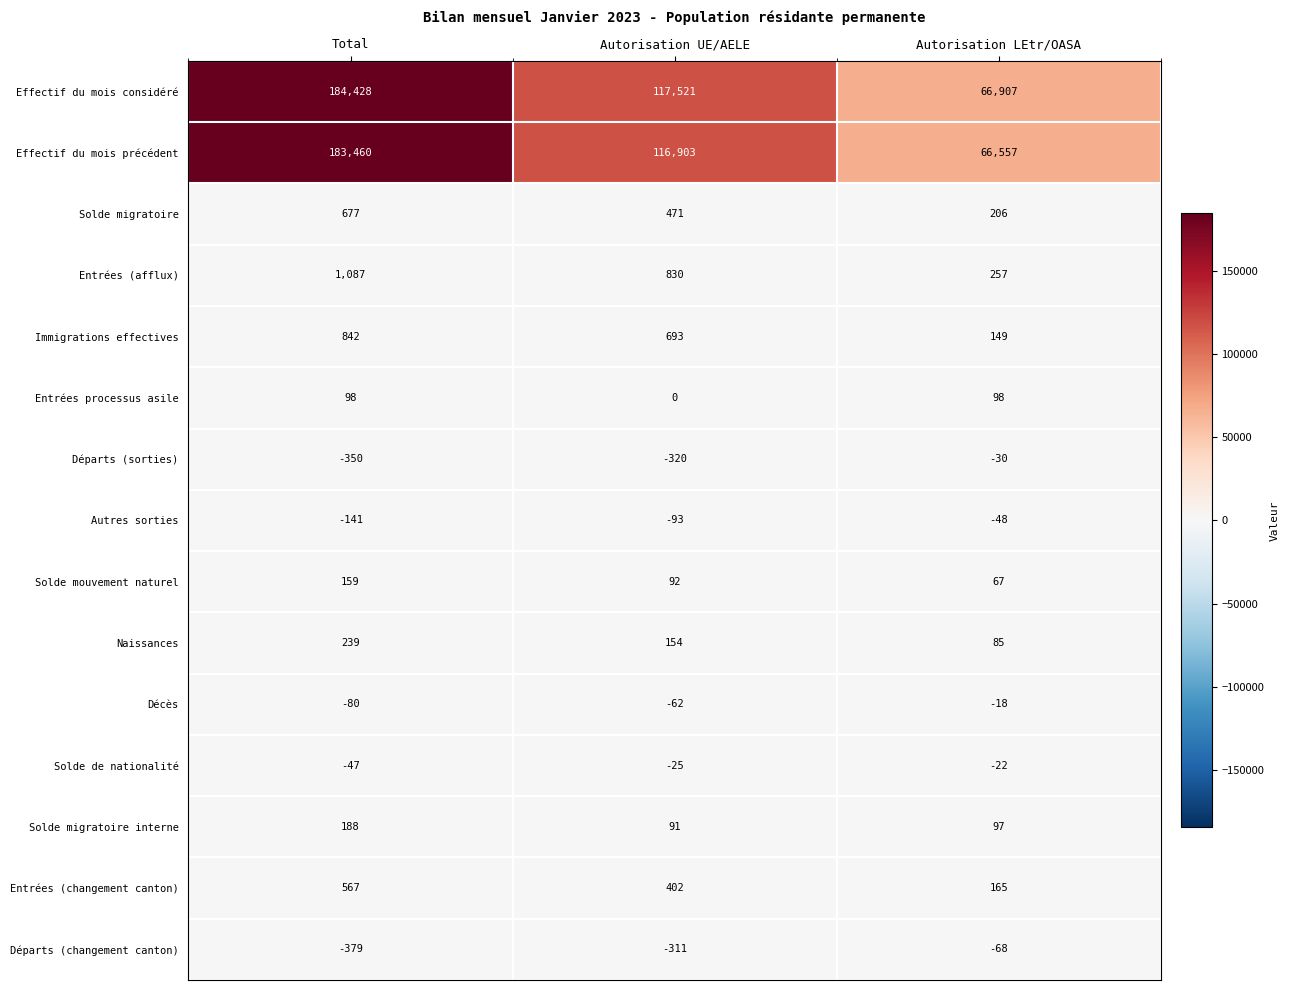

What is the sum of all Décès values?

-160